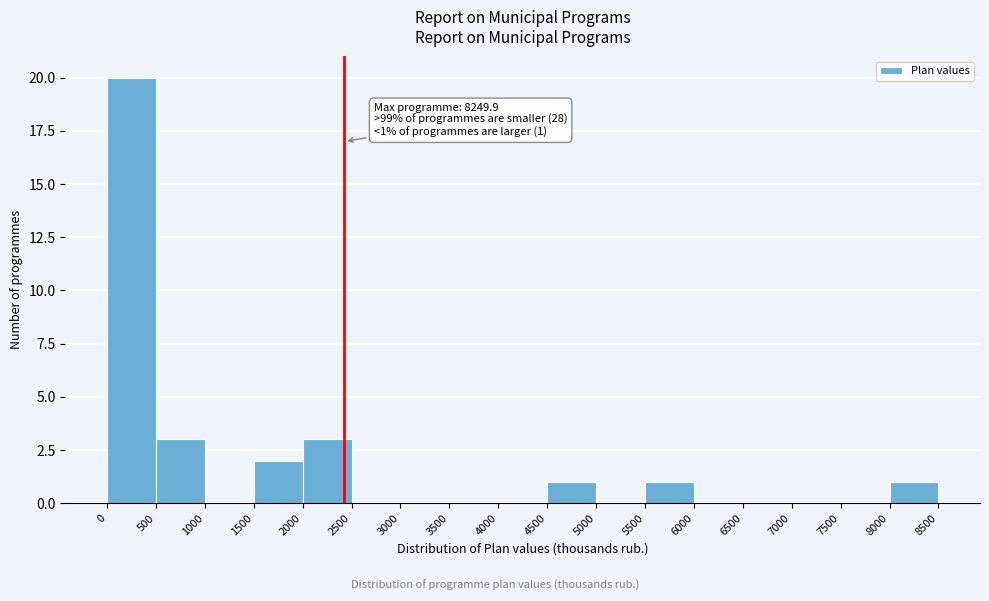

Which range on the x-axis has the tallest bar?

0 to 500